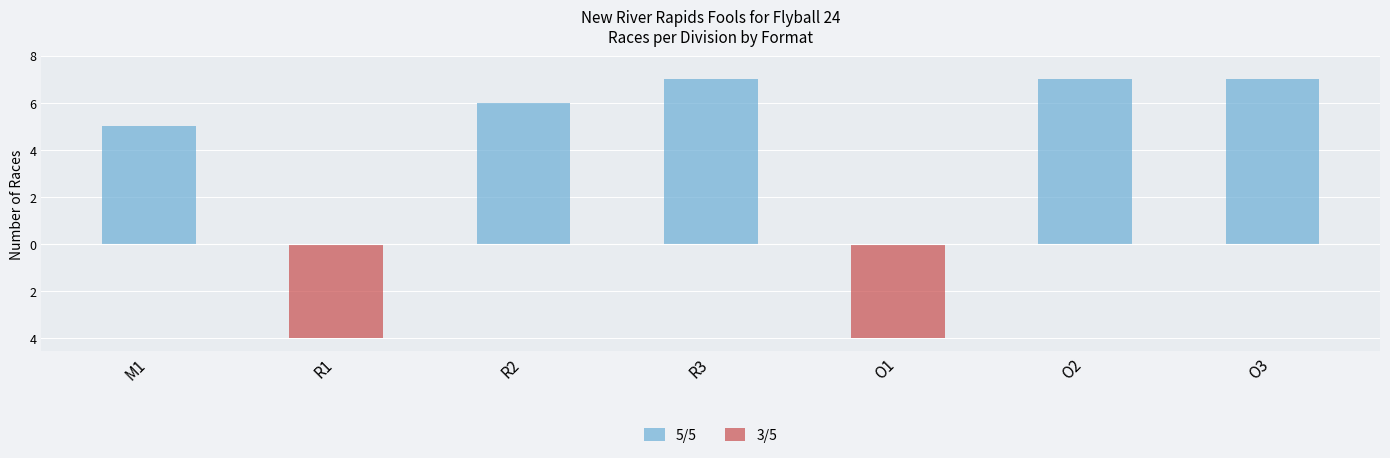

What is the average value of the 3/5 series?

-1